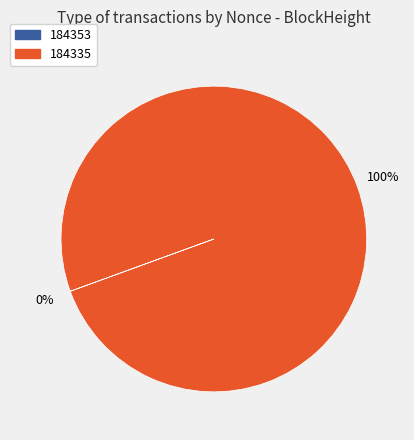

Which slice is the largest?

184335